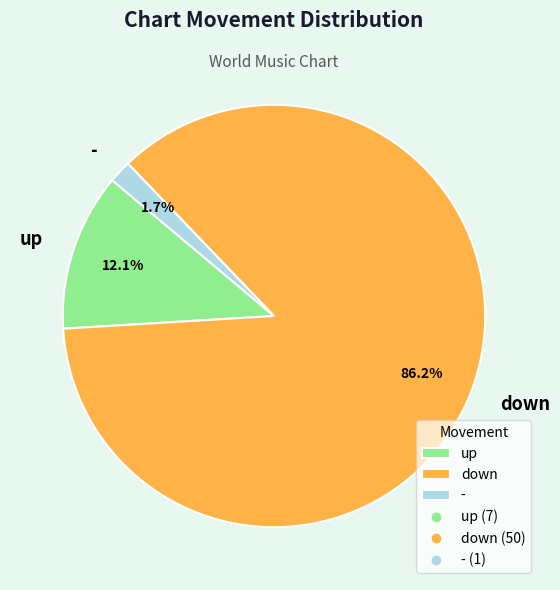

Is the sum of - and up greater than half?

No